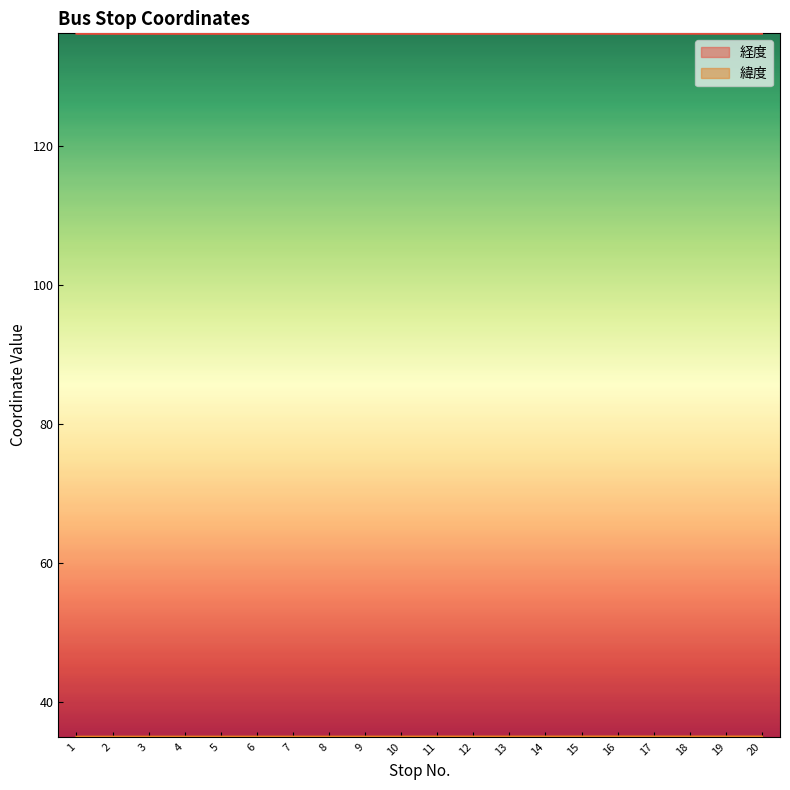

What is the smallest value displayed?

35.0